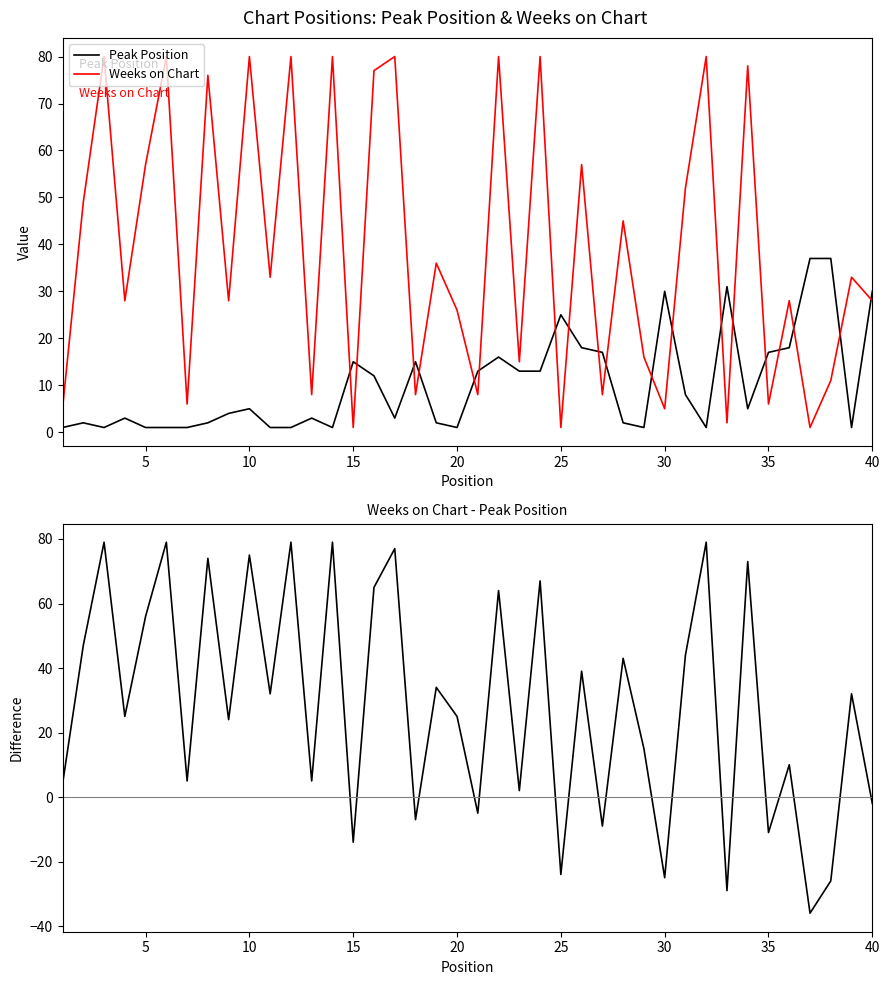

Count the number of data series in this chart.

3